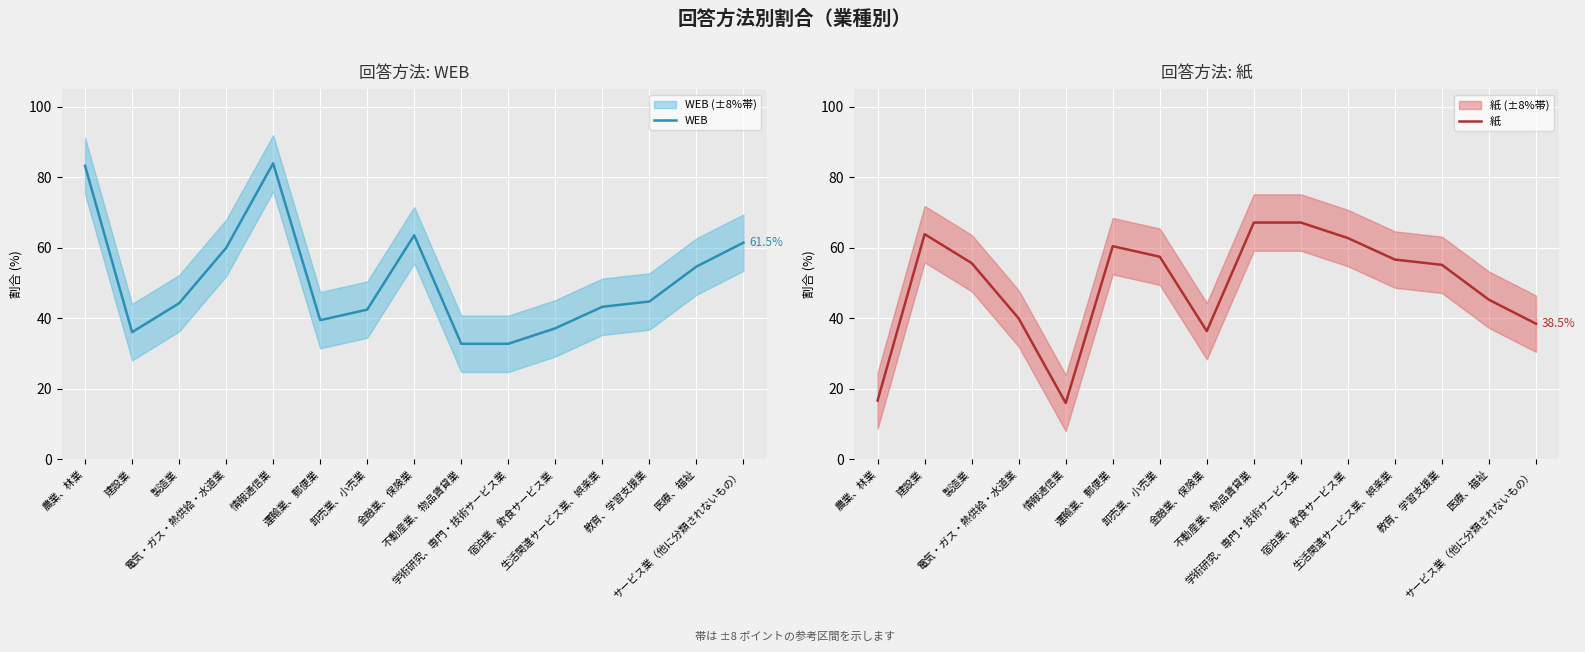

At 生活関連サービス業、娯楽業, list the series in order from smallest to largest.

WEB, 紙